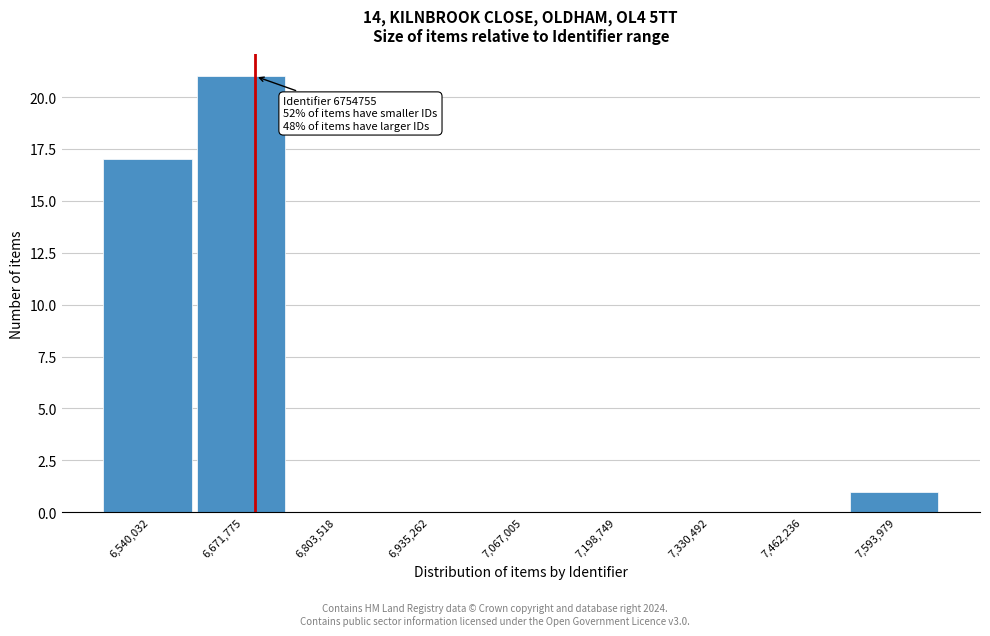

Reading left to right, list all the values displayed in this chart.

6,540,032=17	6,671,775=21	6,803,518=0	6,935,262=0	7,067,005=0	7,198,749=0	7,330,492=0	7,462,236=0	7,593,979=1